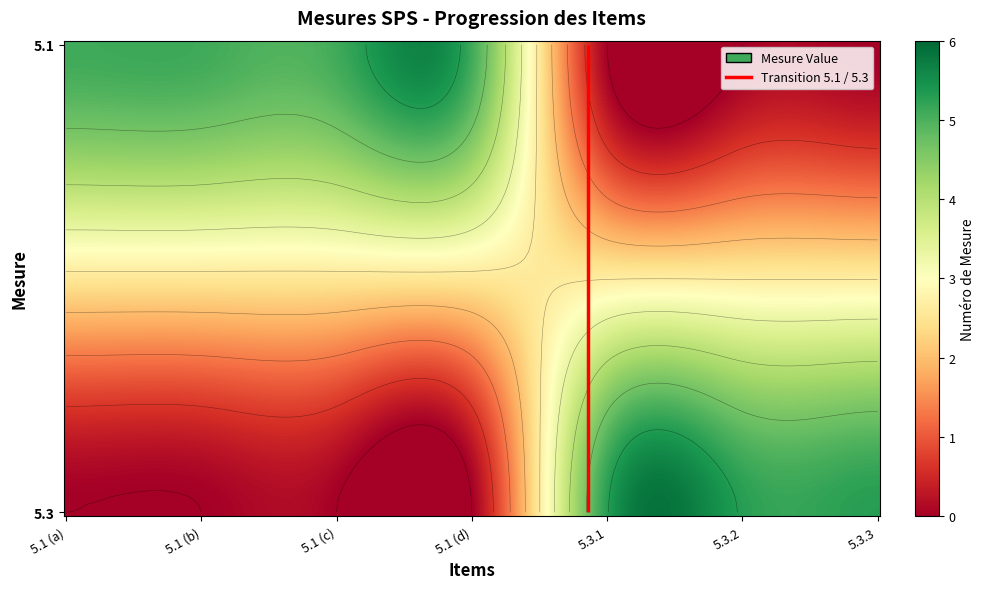

Is it true that 5.1 equals 5.1 at 3?

True